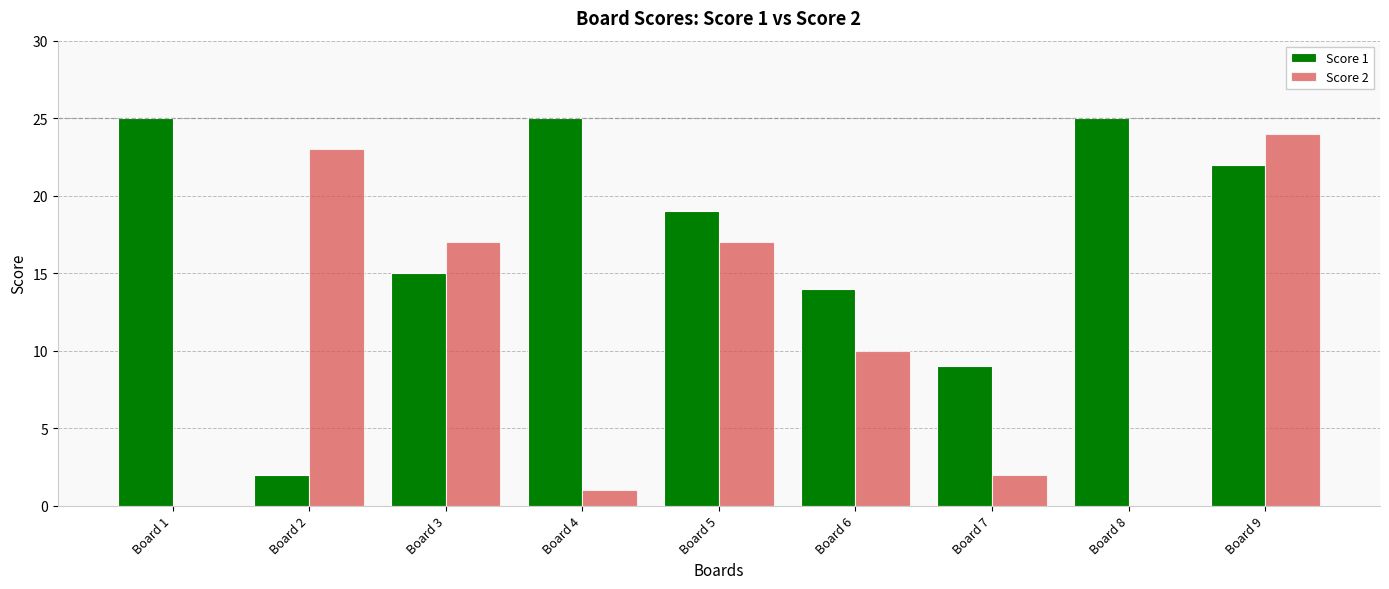

What is the highest value of the Score 1 series?

25